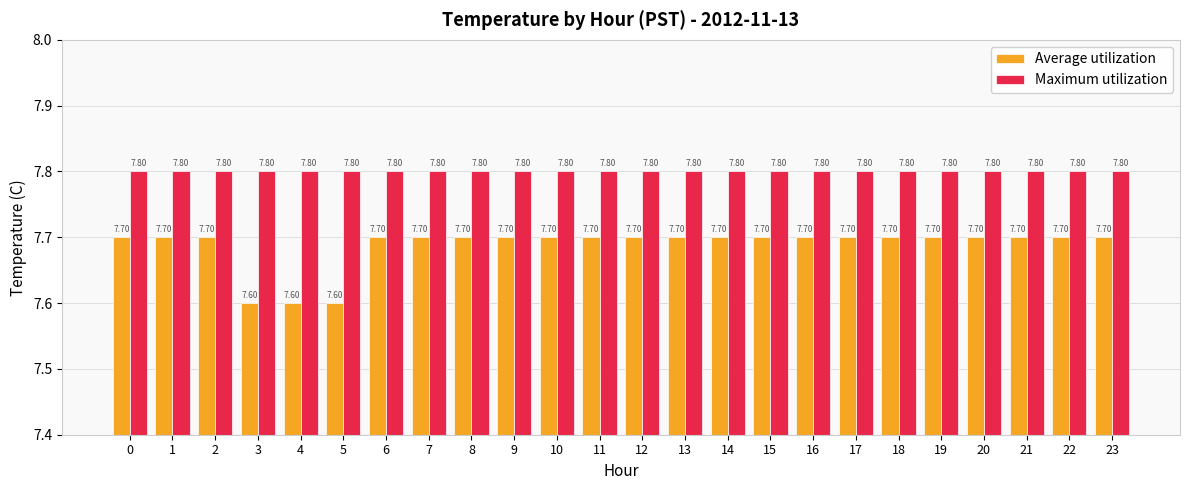

How many Average utilization values are between 7 and 8?

24